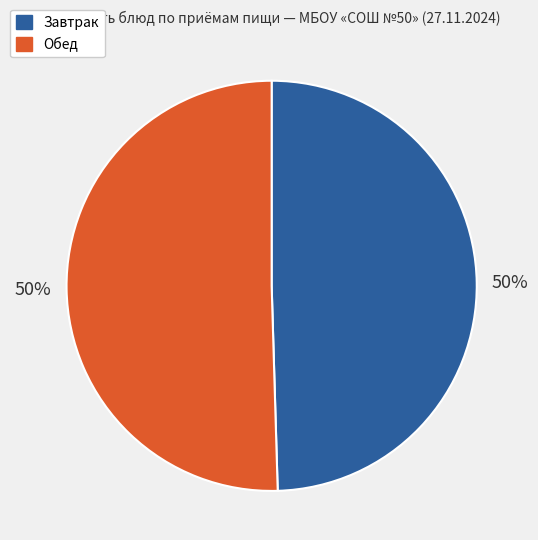

To the nearest percent, what is the average slice percentage?

50%